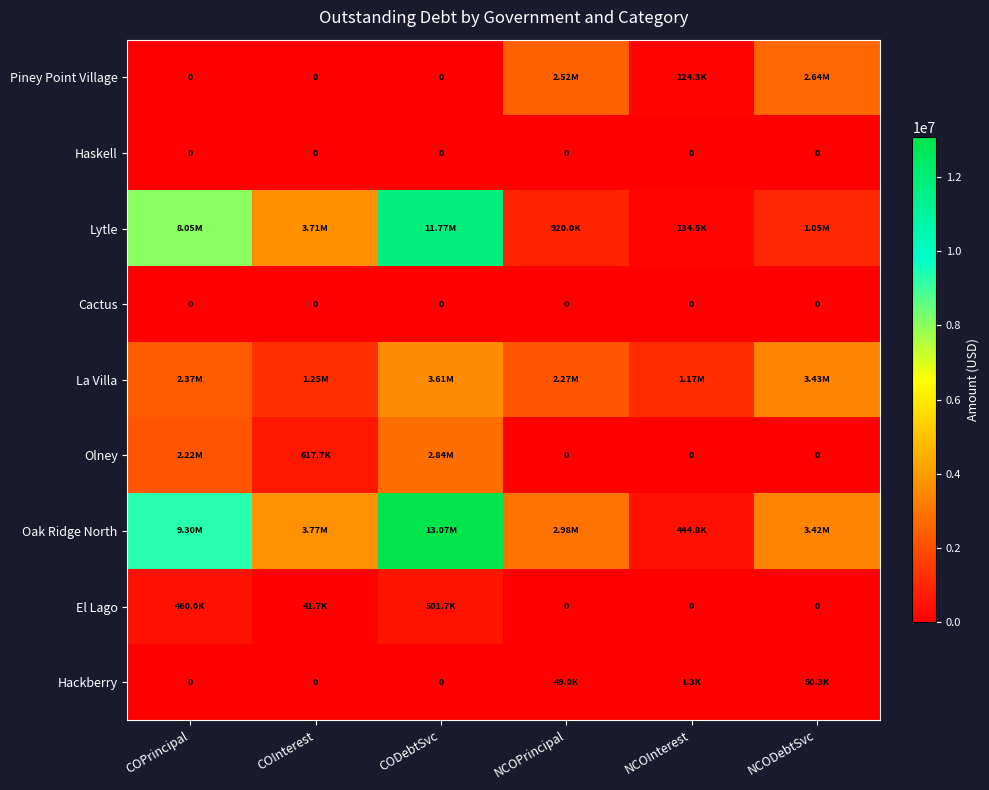

What is the sum of all La Villa values?

14084433.1